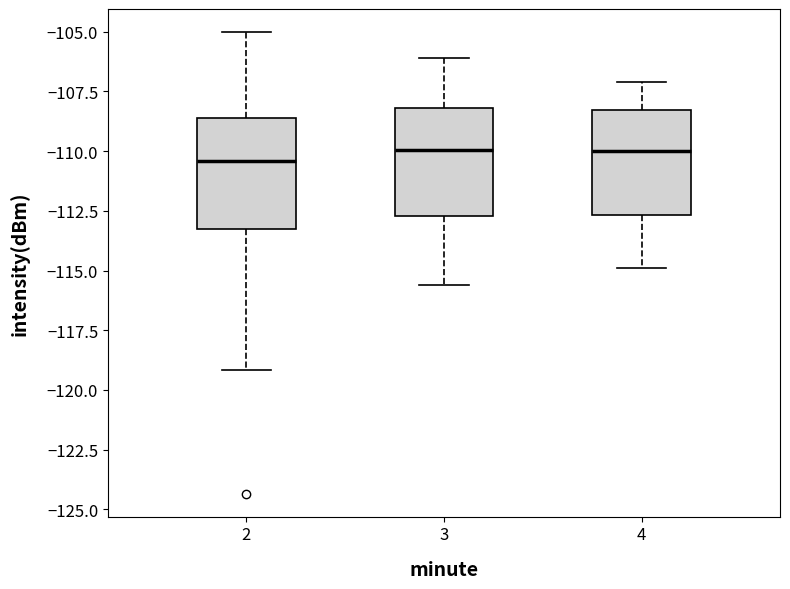

Reading left to right, read every box against the y-axis: the position of its median line, the range the box covers, and the ends of its whiskers. The values are not printed on the chart, so give them approximately, as read against the axis.

2: median -110.5, box -113.0 to -108.5, whiskers -119.0 to -105.0
3: median -110.0, box -112.5 to -108.0, whiskers -115.5 to -106.0
4: median -110.0, box -112.5 to -108.5, whiskers -115.0 to -107.0